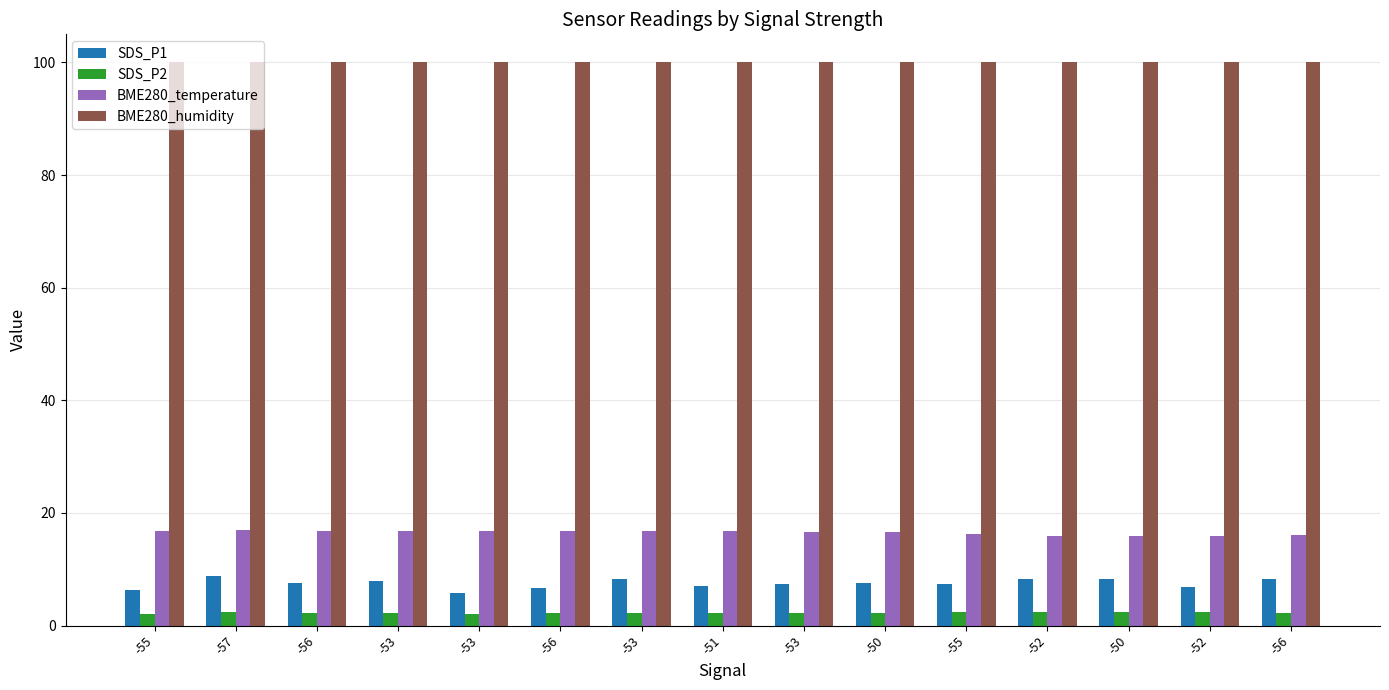

What is the highest value of the SDS_P2 series?

2.4